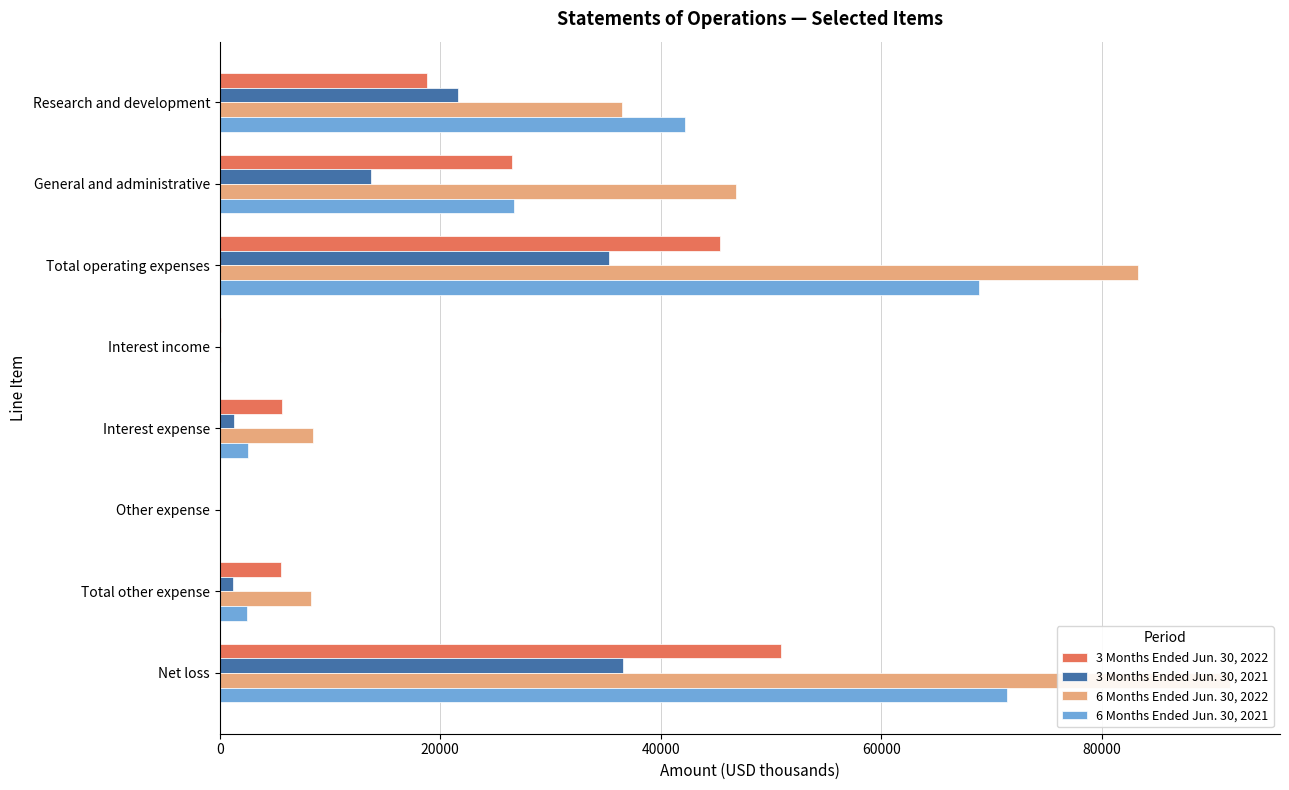

Rank the series by their maximum value, from lowest to highest.

3 Months Ended Jun. 30, 2021, 3 Months Ended Jun. 30, 2022, 6 Months Ended Jun. 30, 2021, 6 Months Ended Jun. 30, 2022